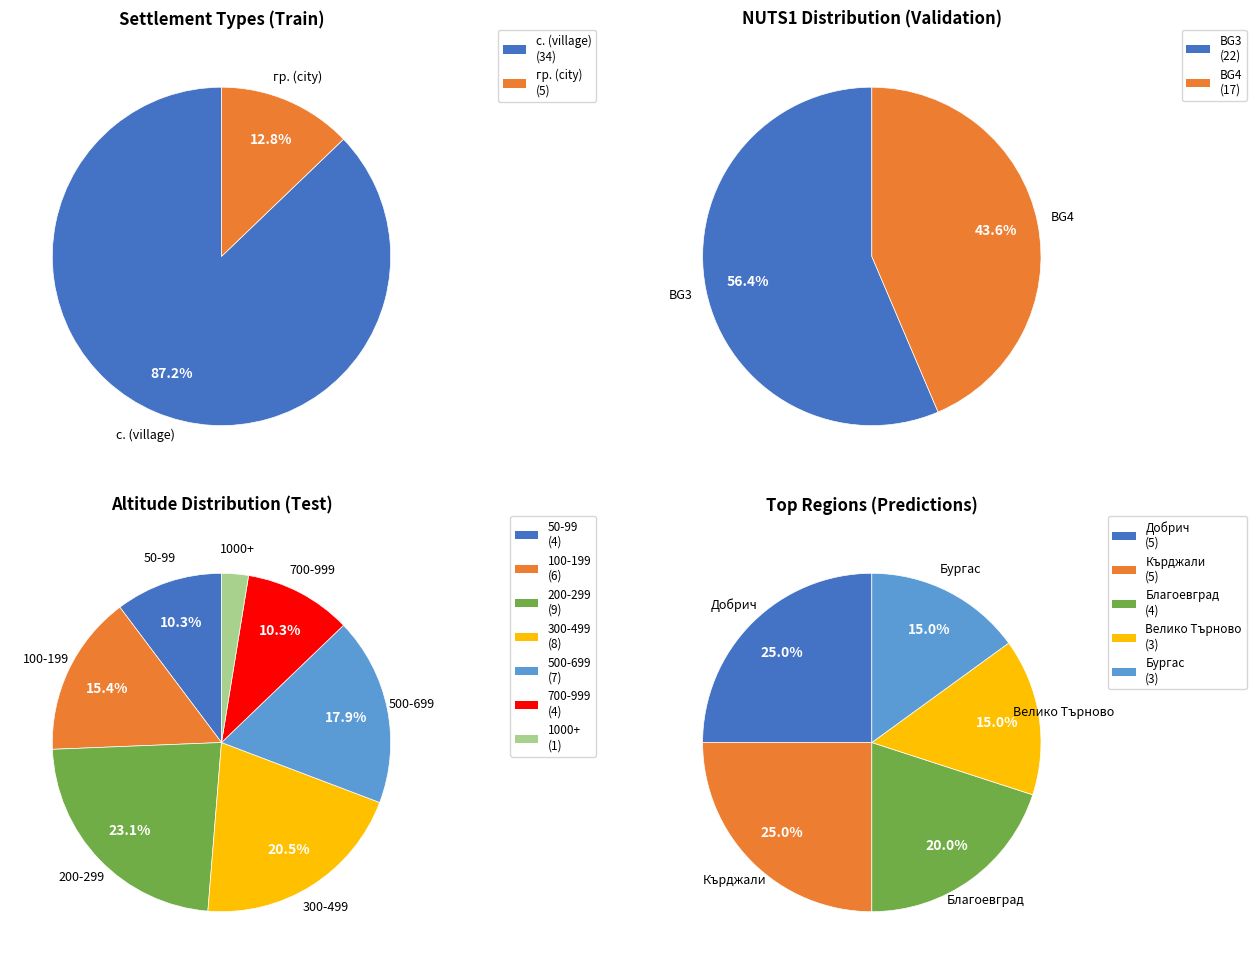

Is BG31 the majority of the pie?

No